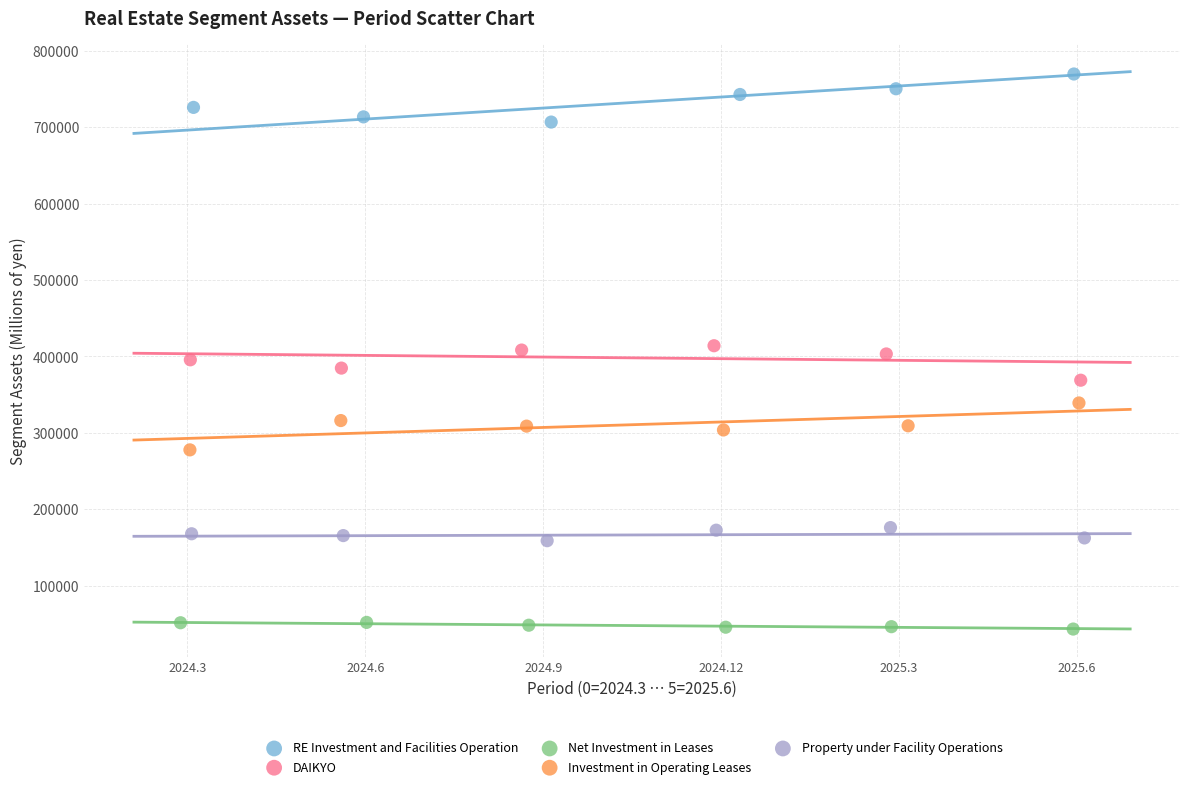

What are all the series names shown in the legend?

RE Investment and Facilities Operation, DAIKYO, Net Investment in Leases, Investment in Operating Leases, Property under Facility Operations